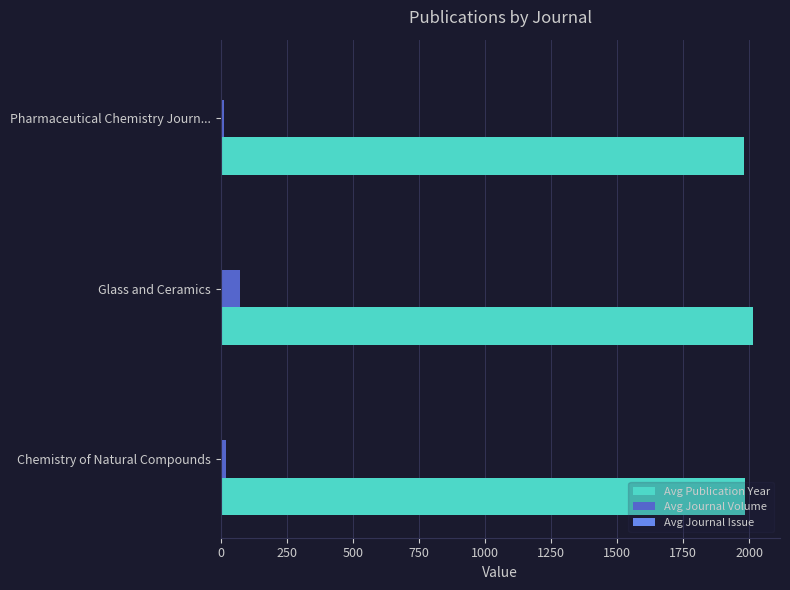

What is the sum of all Avg Publication Year values?

5978.2